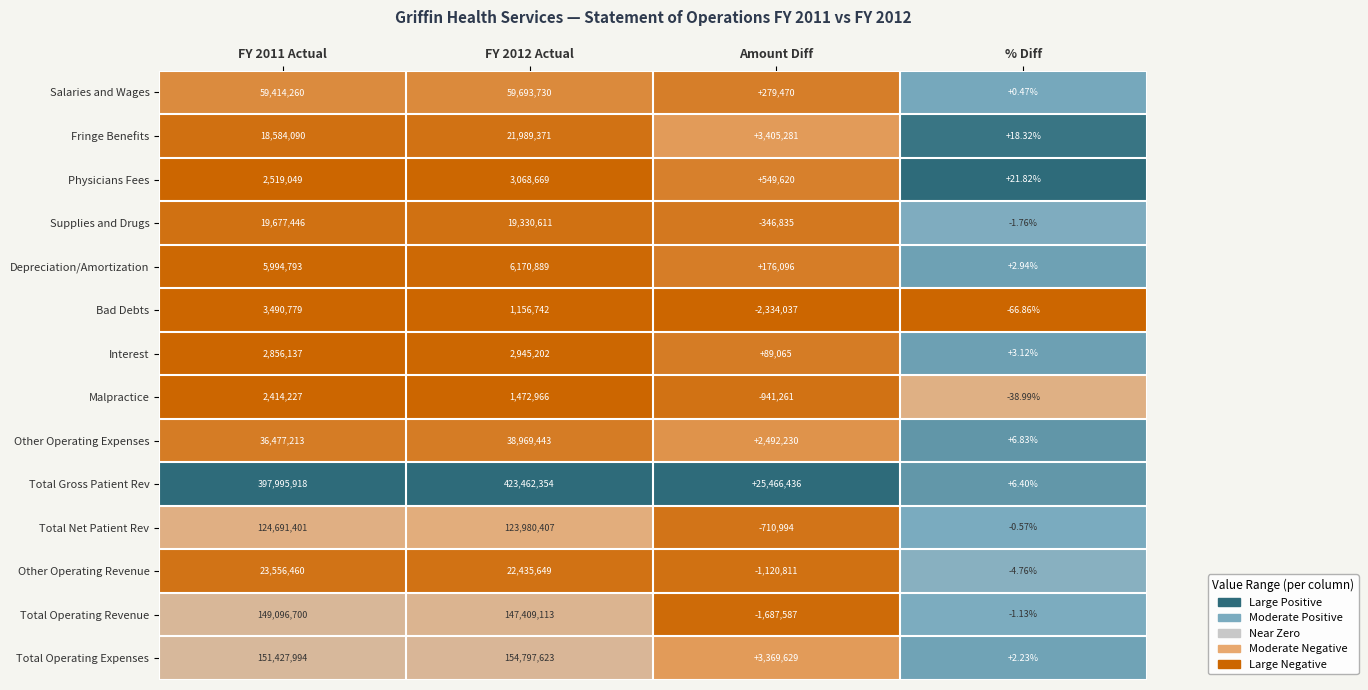

At FY 2011 Actual, list the series in order from largest to smallest.

Total Gross Patient Rev, Total Operating Expenses, Total Operating Revenue, Total Net Patient Rev, Salaries and Wages, Other Operating Expenses, Other Operating Revenue, Supplies and Drugs, Fringe Benefits, Depreciation/Amortization, Bad Debts, Interest, Physicians Fees, Malpractice